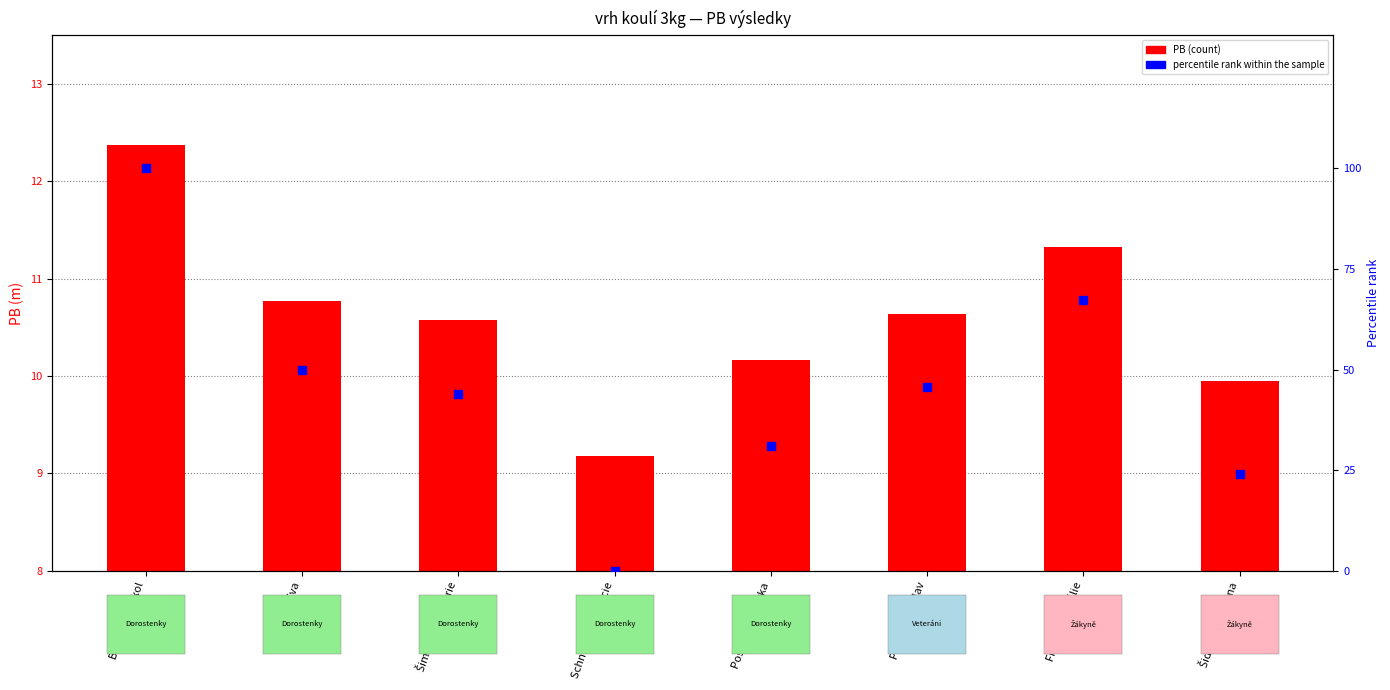

Which series contains the lowest Y value?

percentile rank within the sample